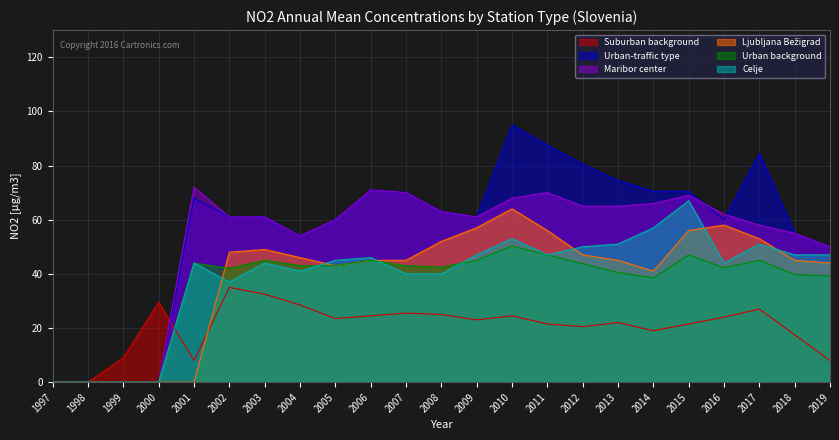

How many interior local peaks does the Urban-traffic type series have?

4